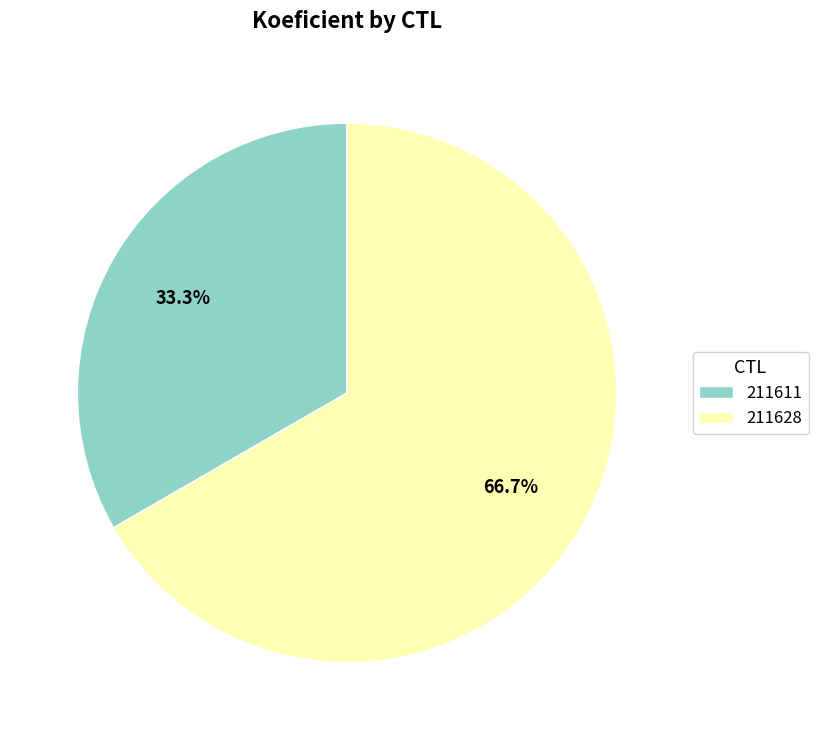

To the nearest percent, what portion does 211611 represent?

33%